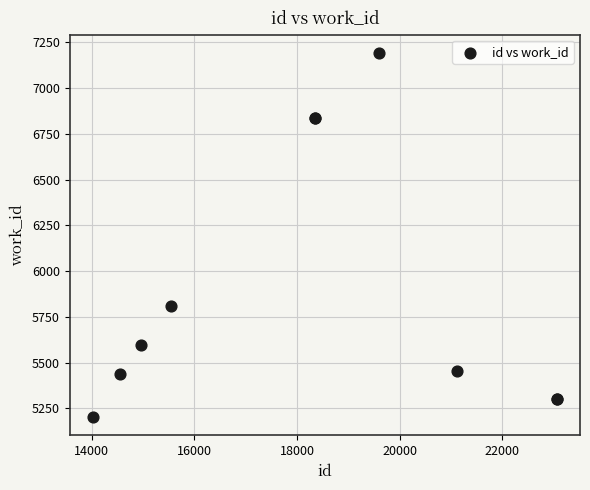

What Y value in the scatter plot is closest to 6197?

5807